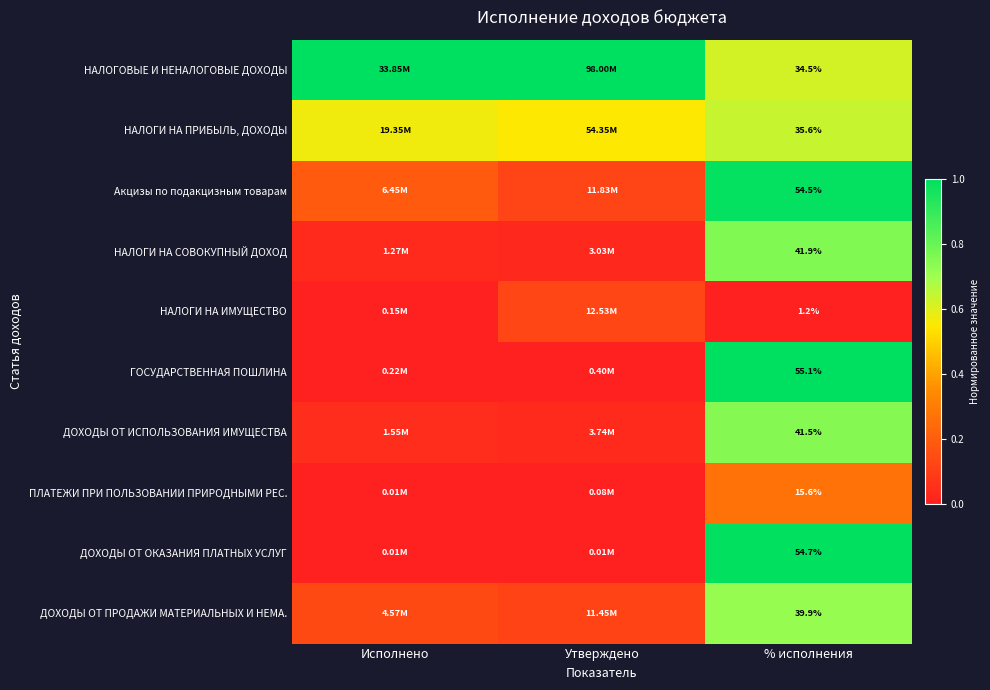

Rank the series at % исполнения from lowest to highest value.

НАЛОГИ НА ИМУЩЕСТВО, ПЛАТЕЖИ ПРИ ПОЛЬЗОВАНИИ ПРИРОДНЫМИ РЕС., НАЛОГОВЫЕ И НЕНАЛОГОВЫЕ ДОХОДЫ, НАЛОГИ НА ПРИБЫЛЬ, ДОХОДЫ, ДОХОДЫ ОТ ПРОДАЖИ МАТЕРИАЛЬНЫХ И НЕМА., ДОХОДЫ ОТ ИСПОЛЬЗОВАНИЯ ИМУЩЕСТВА, НАЛОГИ НА СОВОКУПНЫЙ ДОХОД, Акцизы по подакцизным товарам, ДОХОДЫ ОТ ОКАЗАНИЯ ПЛАТНЫХ УСЛУГ, ГОСУДАРСТВЕННАЯ ПОШЛИНА